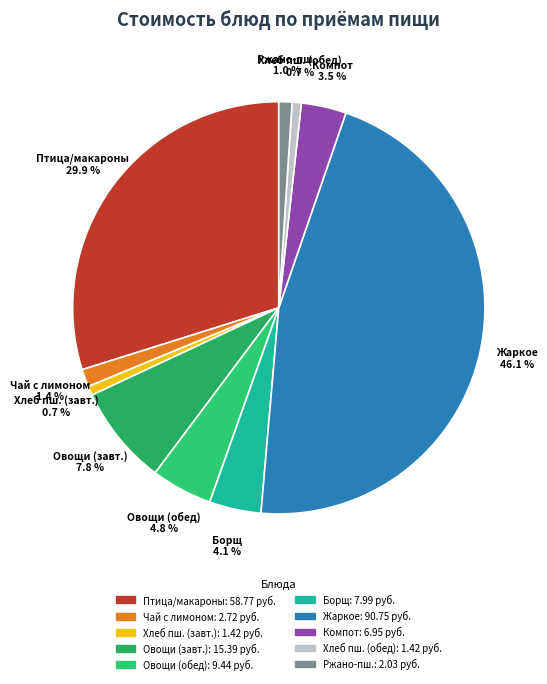

How many slices are in this pie chart?

10